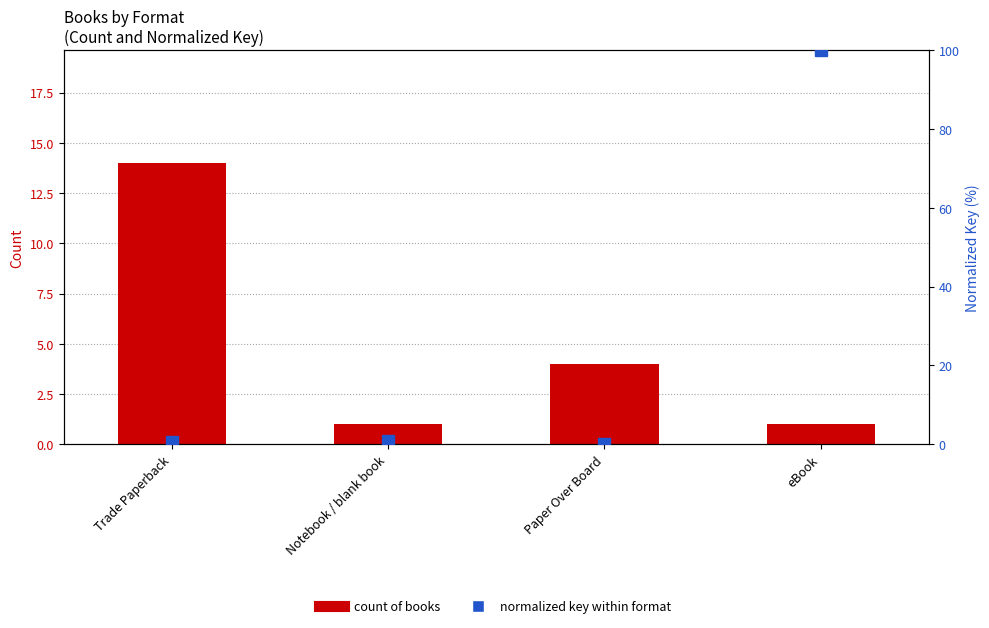

What is the value of the Count of books bar at the 2nd from the left?

1.0